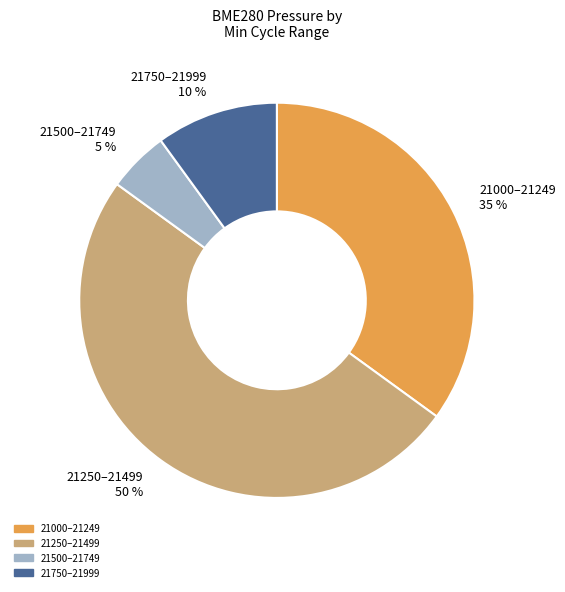

Combined, do 21750–21999 10 % and 21250–21499 50 % account for over 50%?

Yes